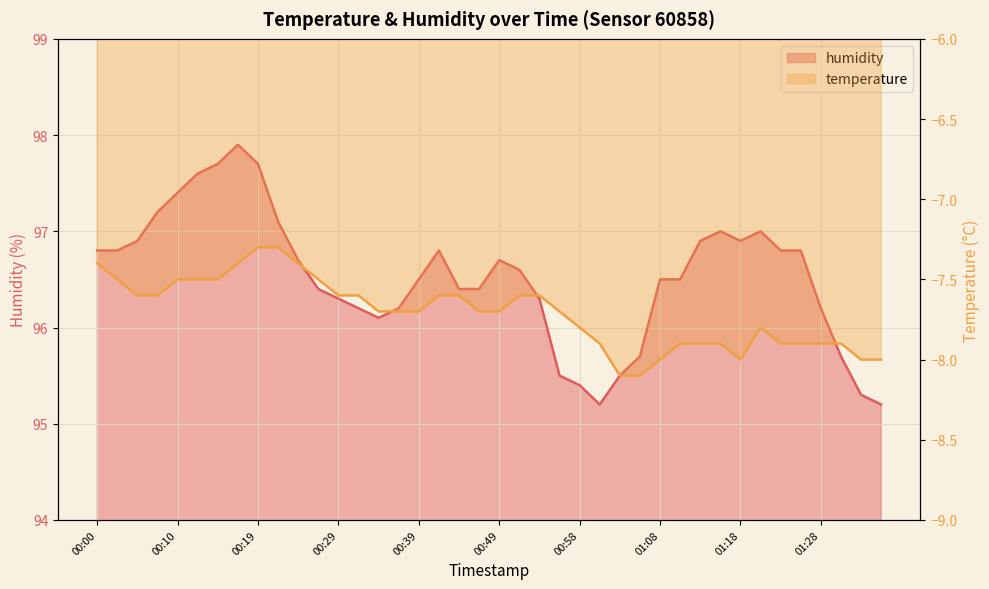

What is the difference between the maximum and second lowest values?

2.7